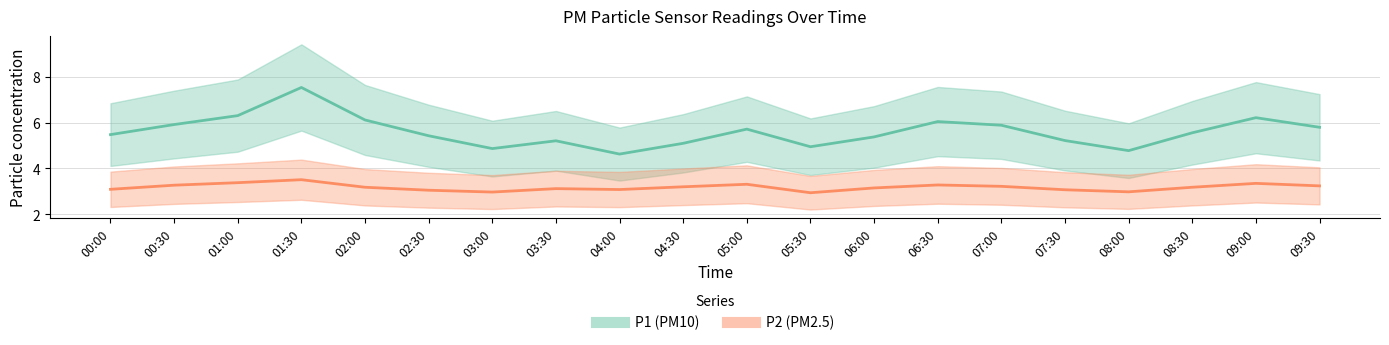

Which category has the lowest value across all series?

05:30